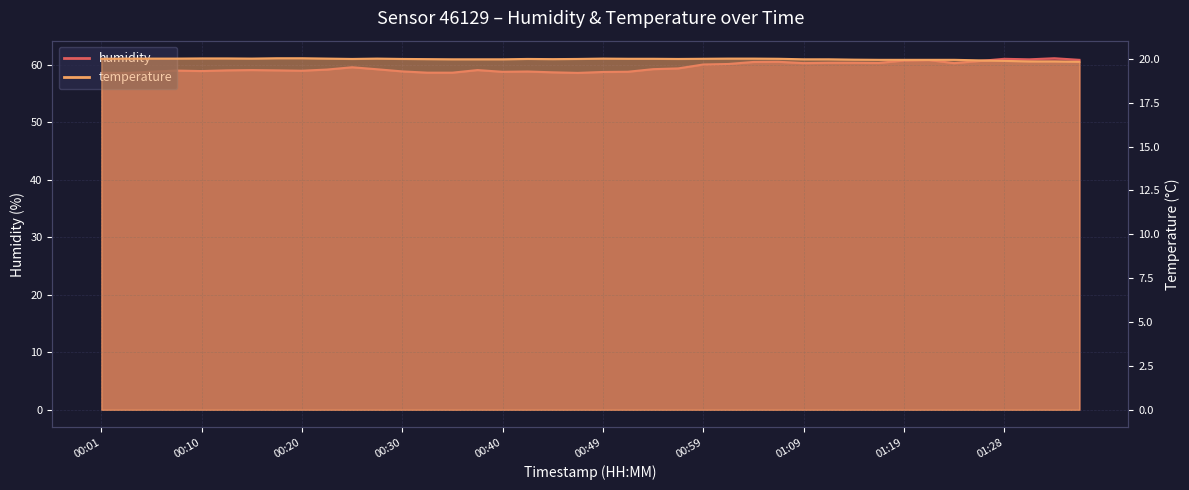

At how many categories does at least one series exceed 45?

40